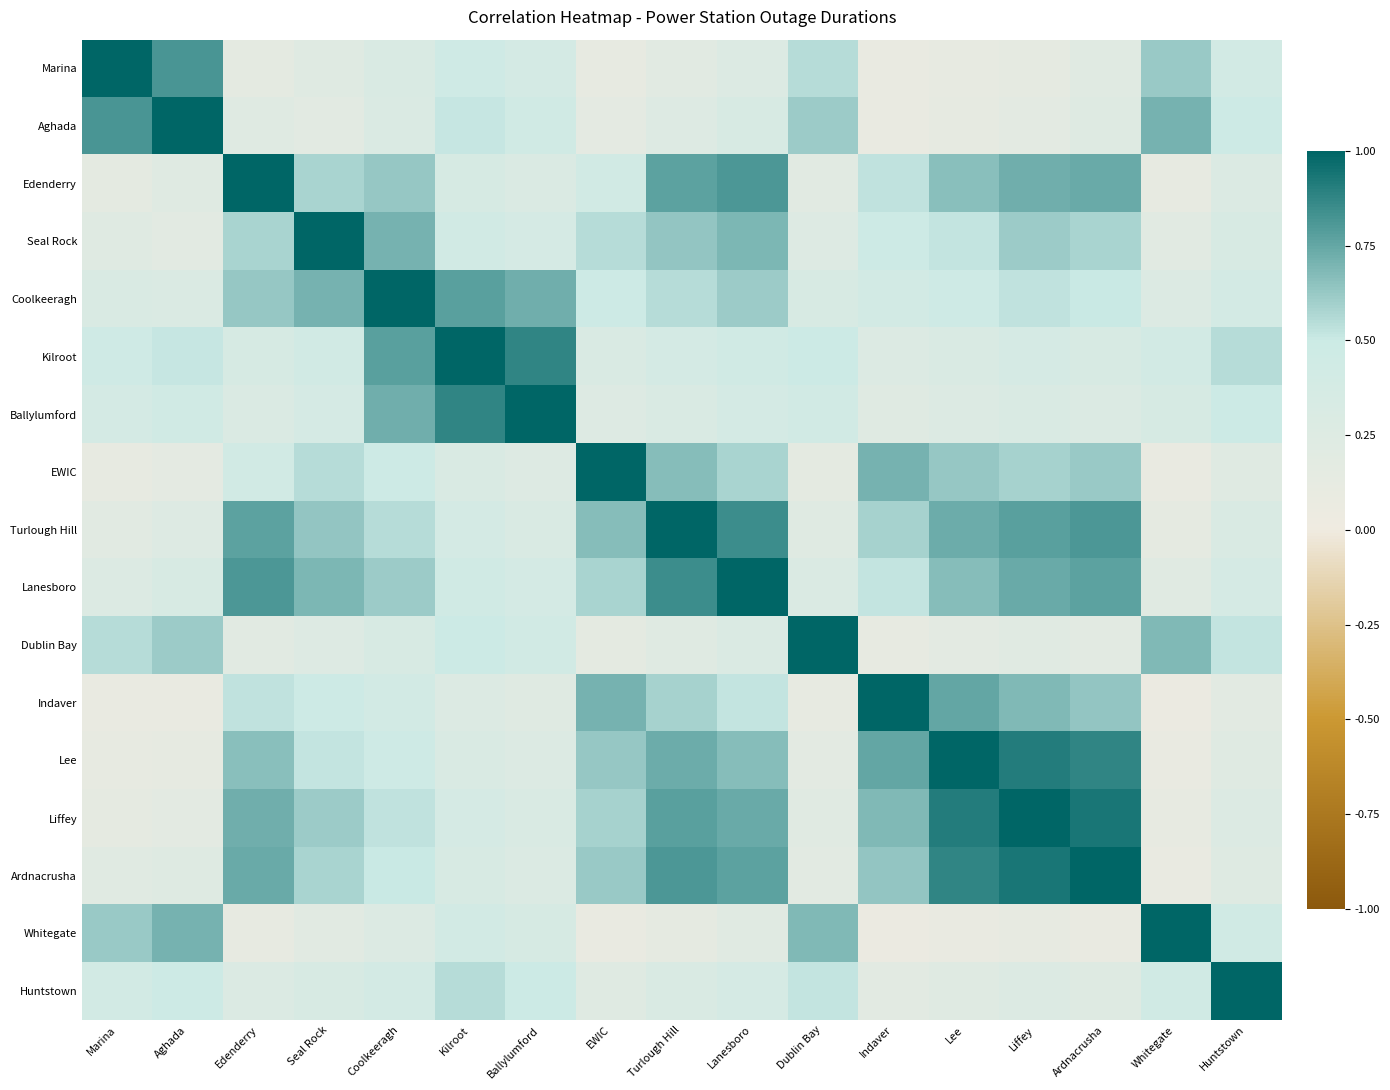

List the series in order of their peak value, highest first.

Marina, Aghada, Edenderry, Seal Rock, Coolkeeragh, Kilroot, Ballylumford, EWIC, Turlough Hill, Lanesboro, Dublin Bay, Indaver, Lee, Liffey, Ardnacrusha, Whitegate, Huntstown